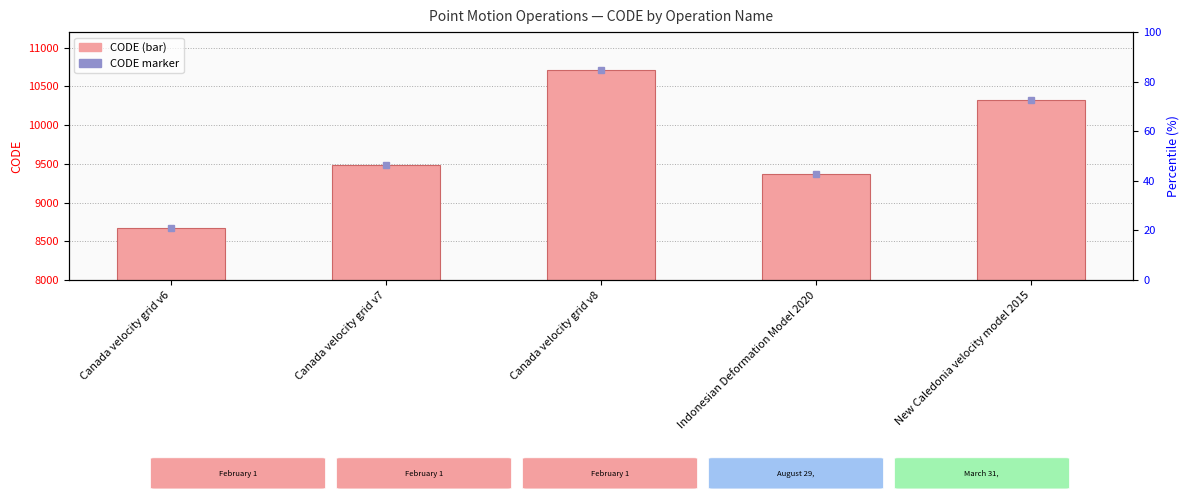

True or false: the data shows 9483 at Canada velocity grid v7.

True